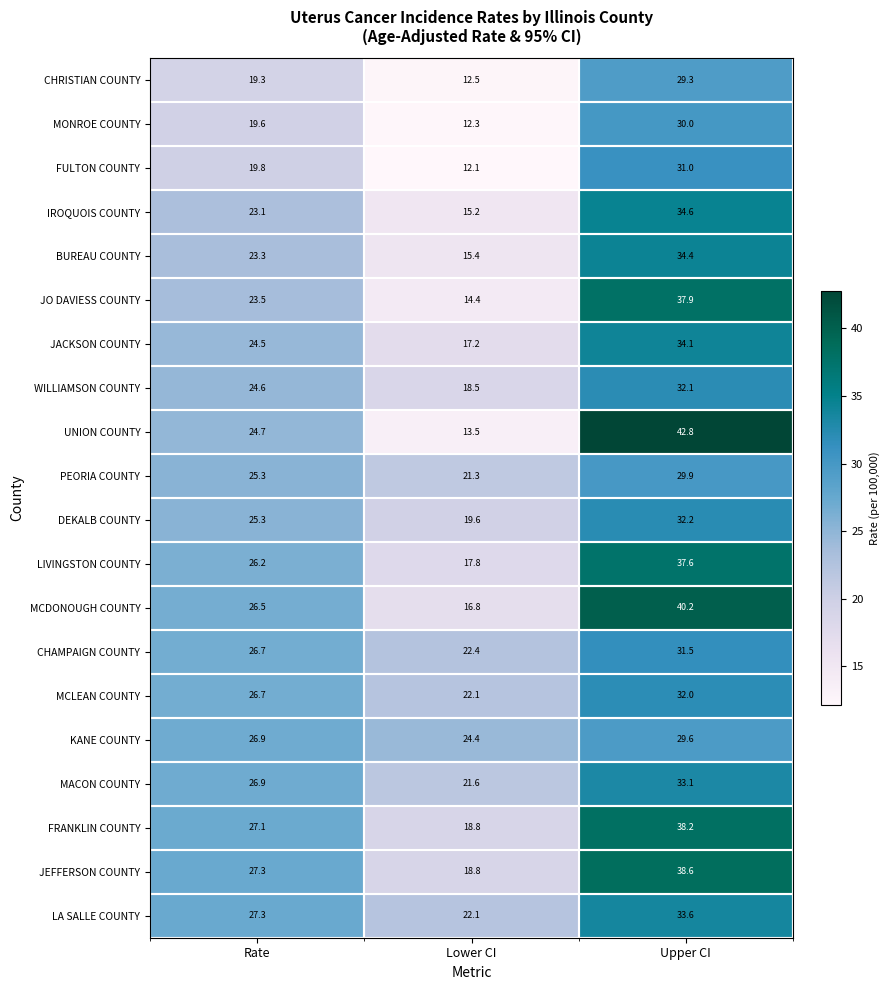

Rank the series at Upper CI from highest to lowest value.

UNION COUNTY, MCDONOUGH COUNTY, JEFFERSON COUNTY, FRANKLIN COUNTY, JO DAVIESS COUNTY, LIVINGSTON COUNTY, IROQUOIS COUNTY, BUREAU COUNTY, JACKSON COUNTY, LA SALLE COUNTY, MACON COUNTY, DEKALB COUNTY, WILLIAMSON COUNTY, MCLEAN COUNTY, CHAMPAIGN COUNTY, FULTON COUNTY, MONROE COUNTY, PEORIA COUNTY, KANE COUNTY, CHRISTIAN COUNTY